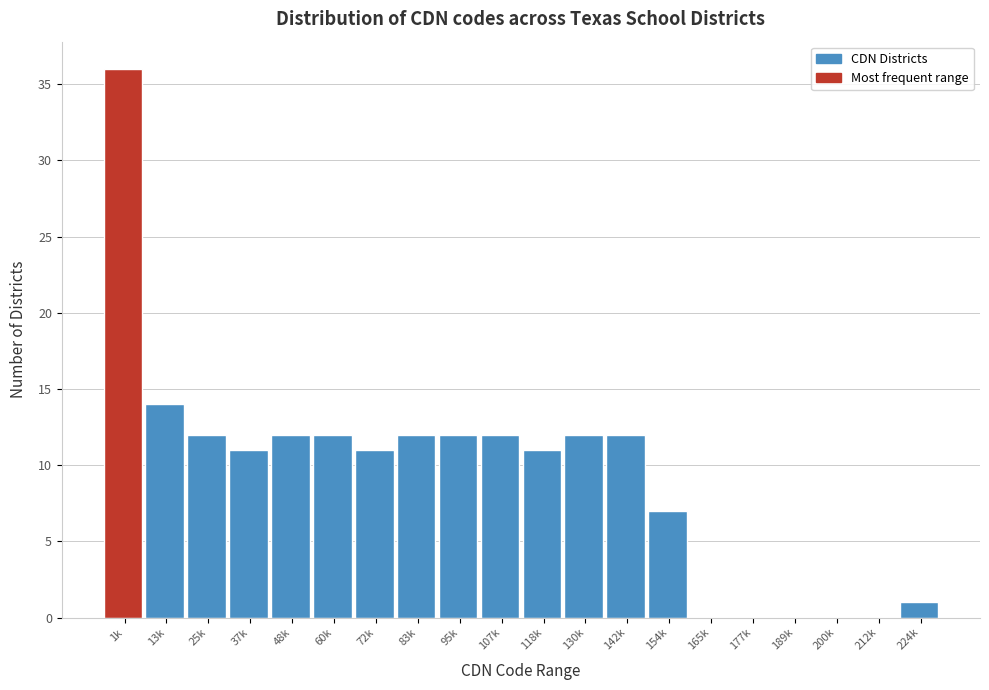

Reading left to right, list all the values displayed in this chart.

1k=36	13k=14	25k=12	37k=11	48k=12	60k=12	72k=11	83k=12	95k=12	107k=12	118k=11	130k=12	142k=12	154k=7	165k=0	177k=0	189k=0	200k=0	212k=0	224k=1